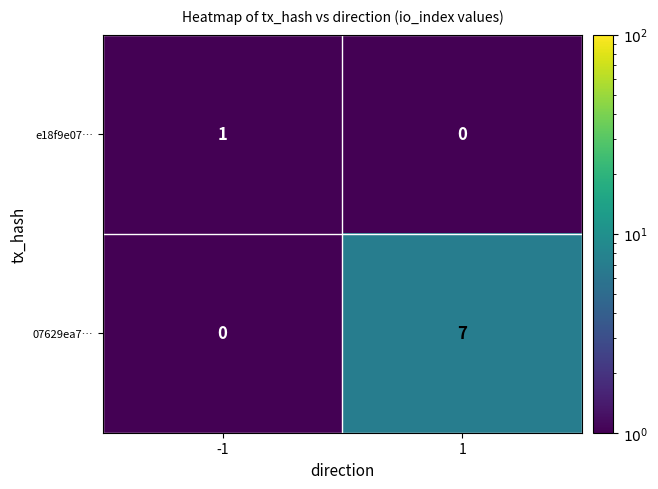

Is it true that 07629ea7… equals 0 at -1?

True